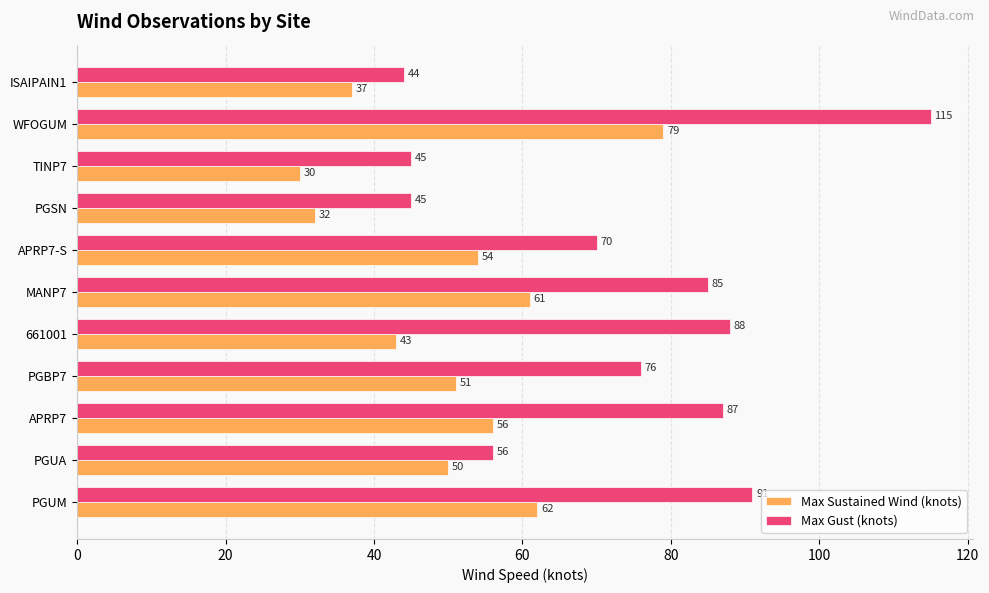

Which label corresponds to the smallest value in the chart?

TINP7